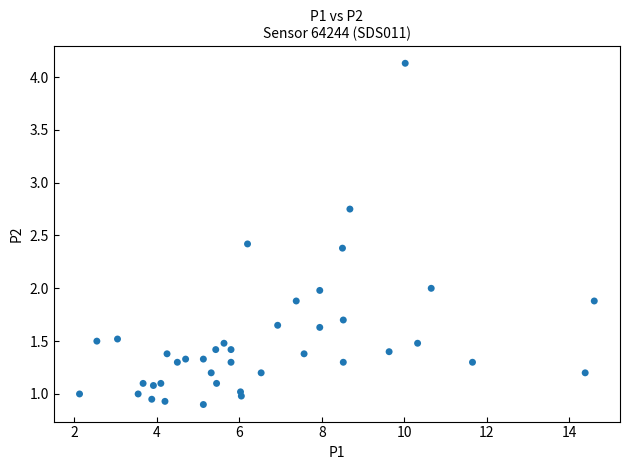

What is the range of X values (max minus min)?

12.5